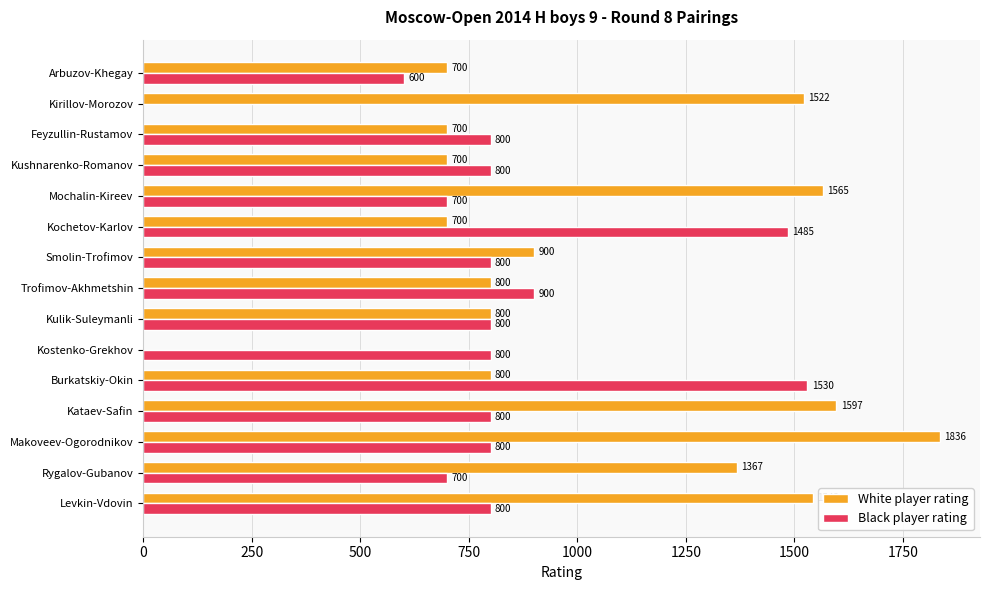

Is it true that Black player rating equals 298 at Kushnarenko-Romanov?

False